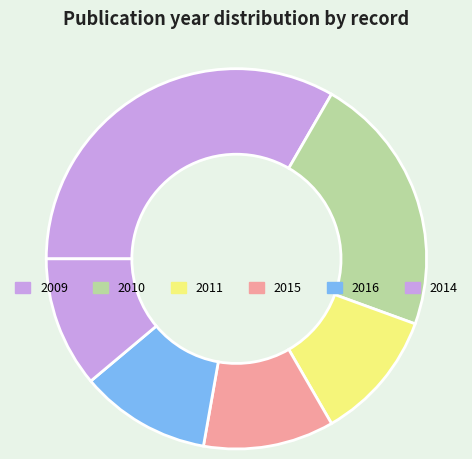

How many segments does this pie chart have?

6